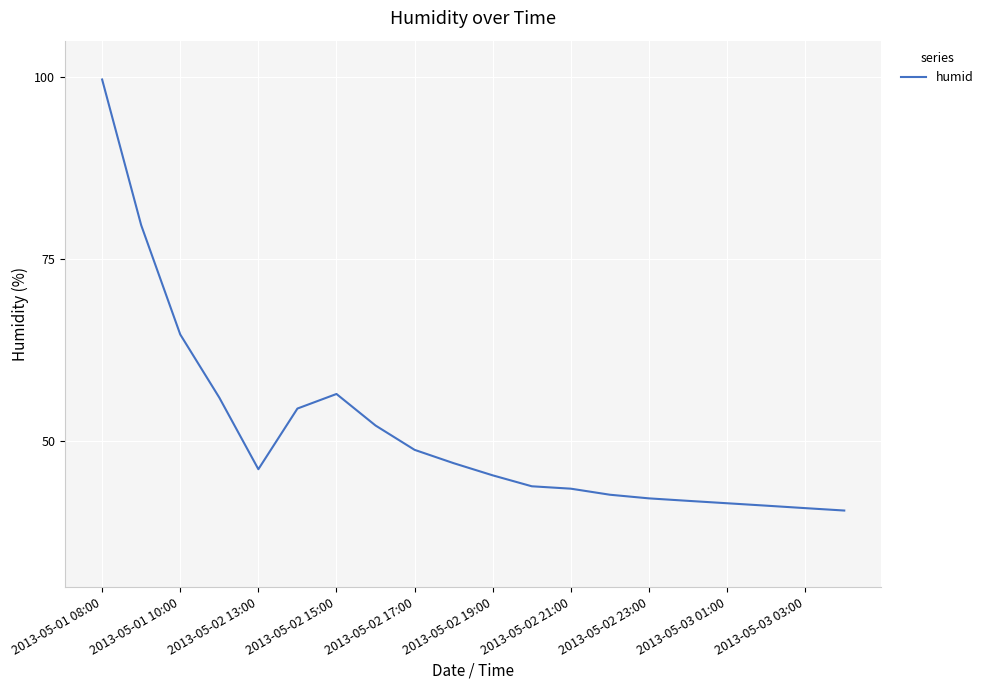

What is the smallest value displayed?

40.5